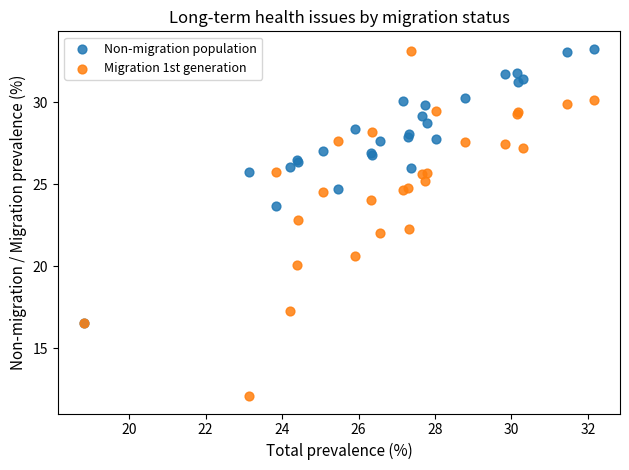

Which series has the widest spread of Y values?

Migration 1st generation